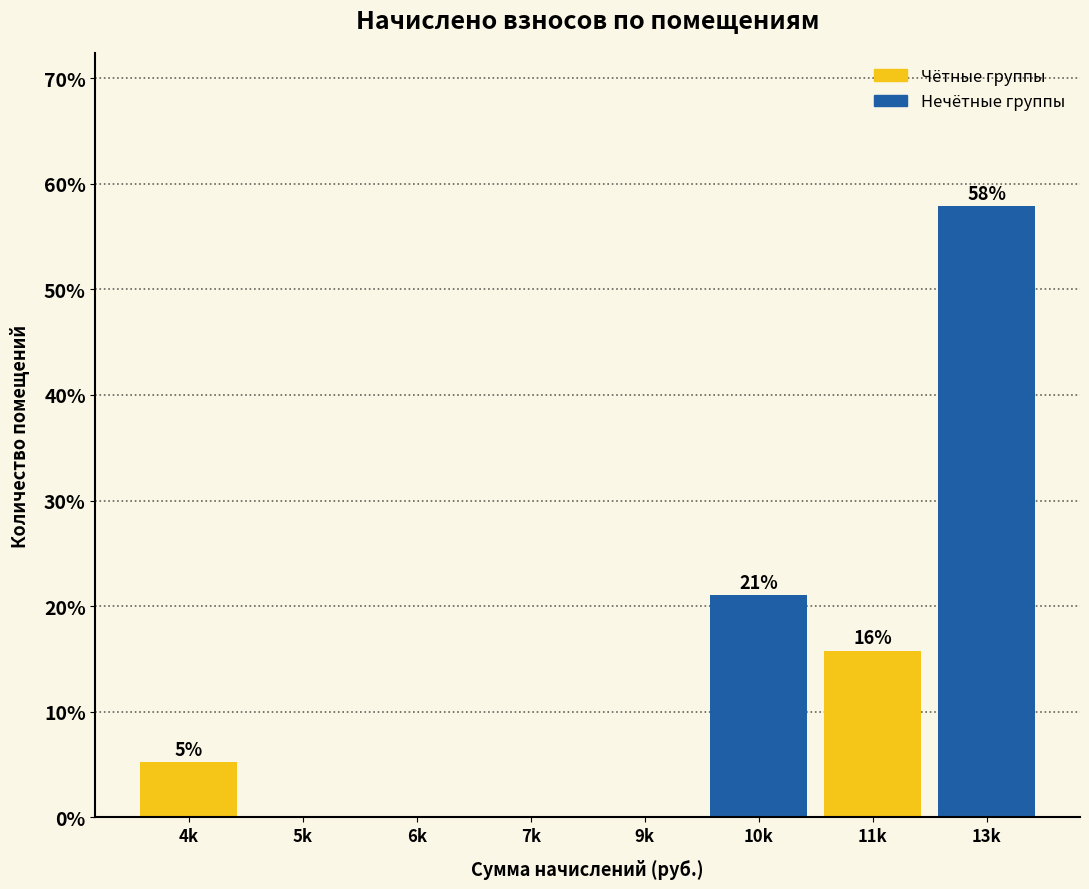

Where is the data nearest to the value 28?

10k